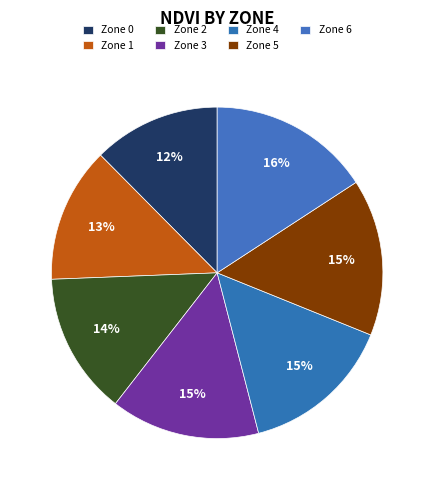

How many segments does this pie chart have?

7